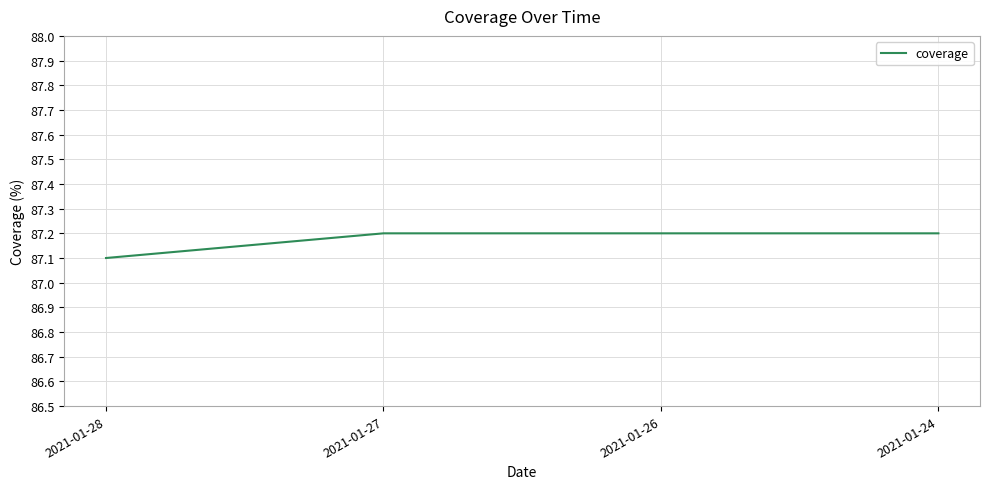

Where is the data nearest to the value 87?

2021-01-28